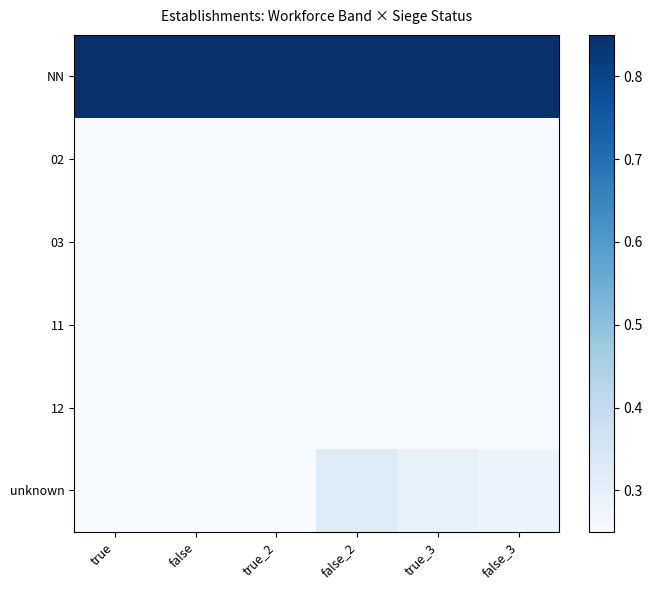

Which series changed the most between true_2 and true_3?

unknown